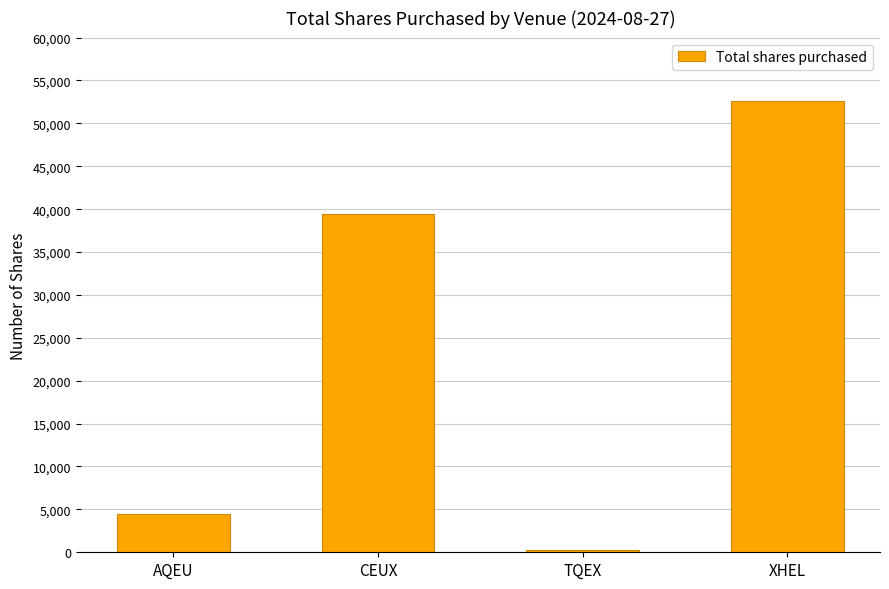

Rank the categories by value from lowest to highest.

TQEX, AQEU, CEUX, XHEL